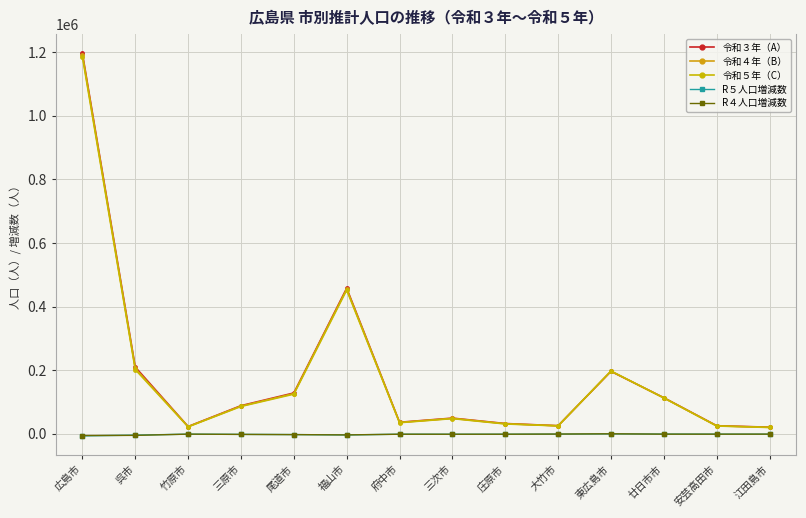

In R５人口増減数, how many points are higher than both neighbors (excluding endpoints)?

3